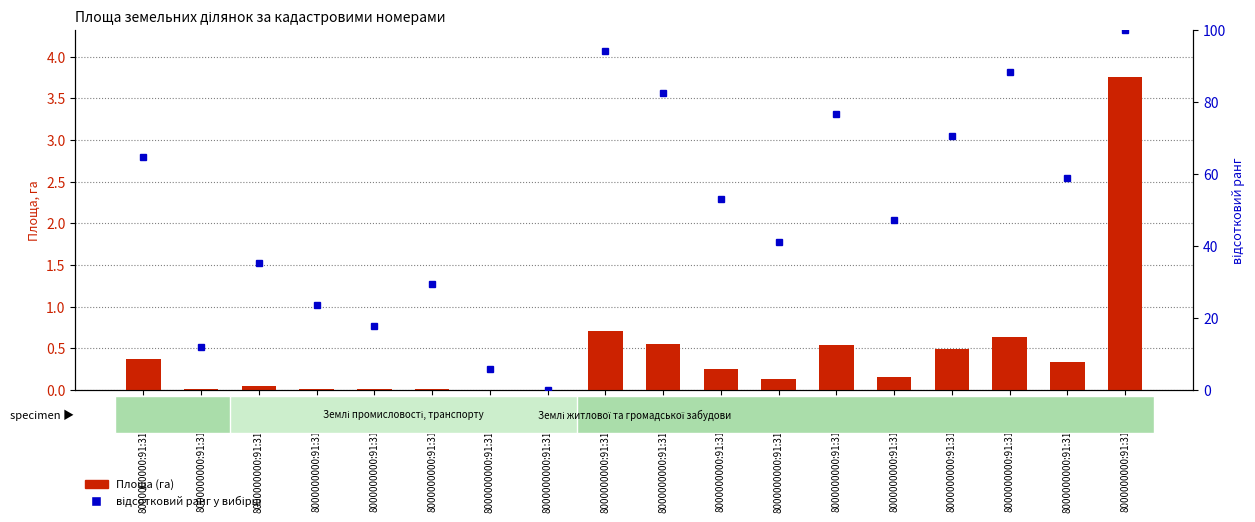

Where does the відсотковий ранг у вибірці series first go above 52?

8000000000:91:312:0016